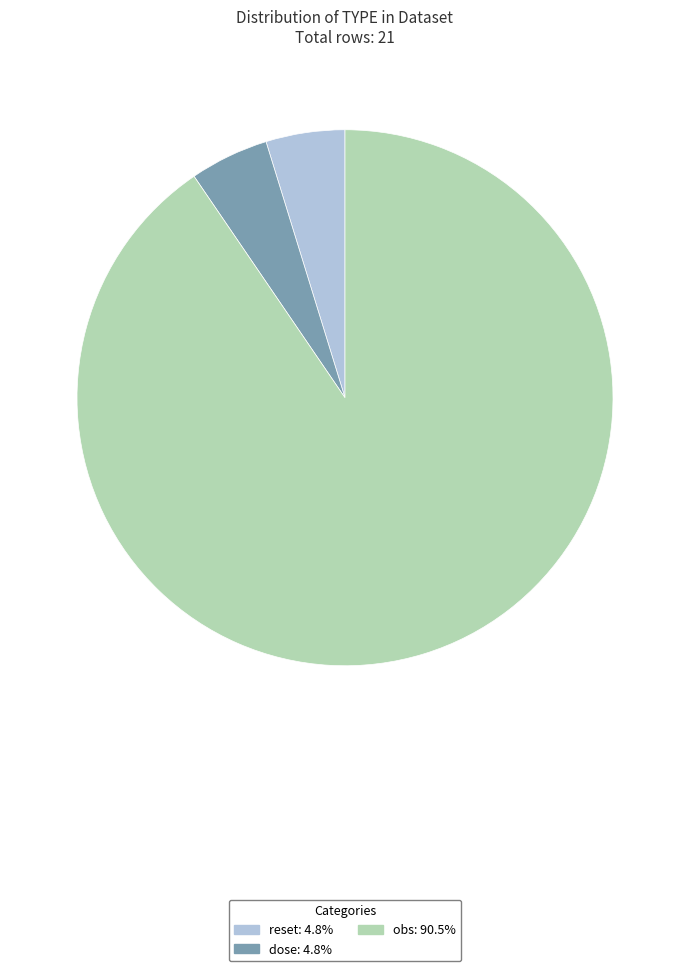

Which category has the biggest portion of the pie?

obs